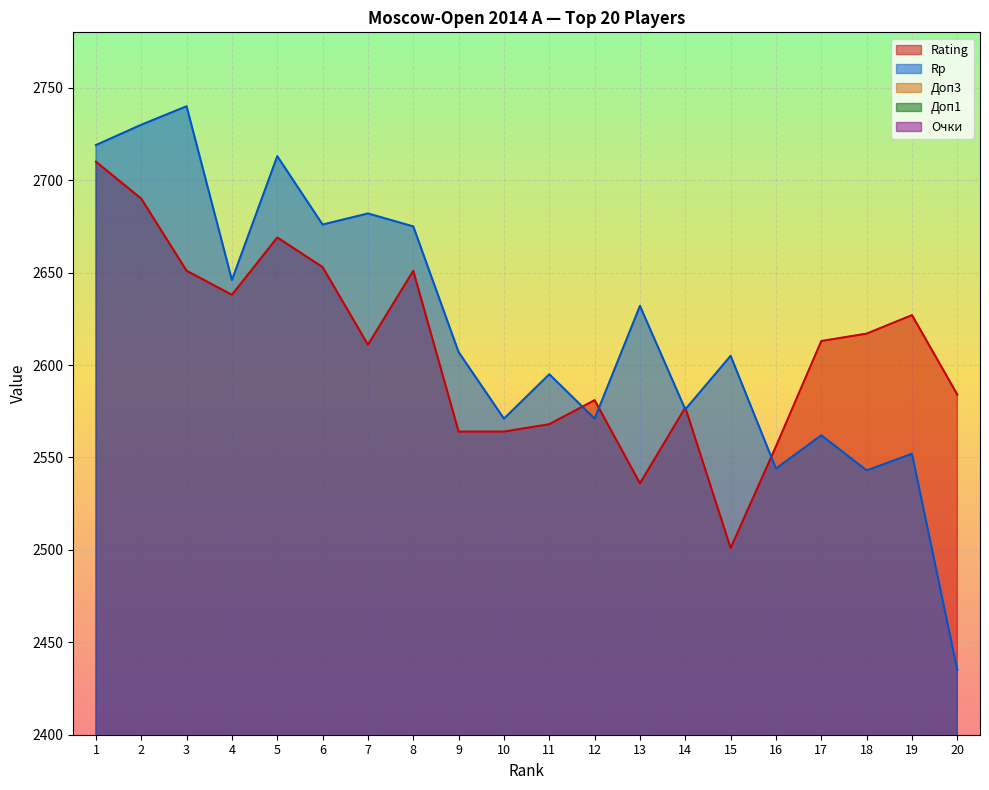

The value of Очки at 7 is 2.1. True or false?

False